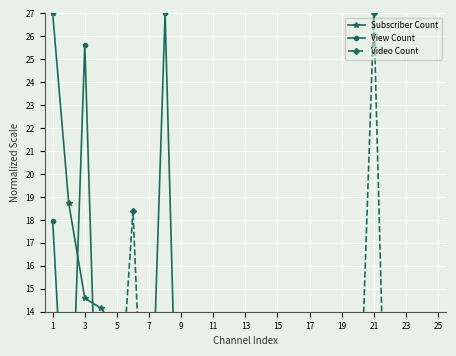

What is the maximum value shown in the chart?

27.0